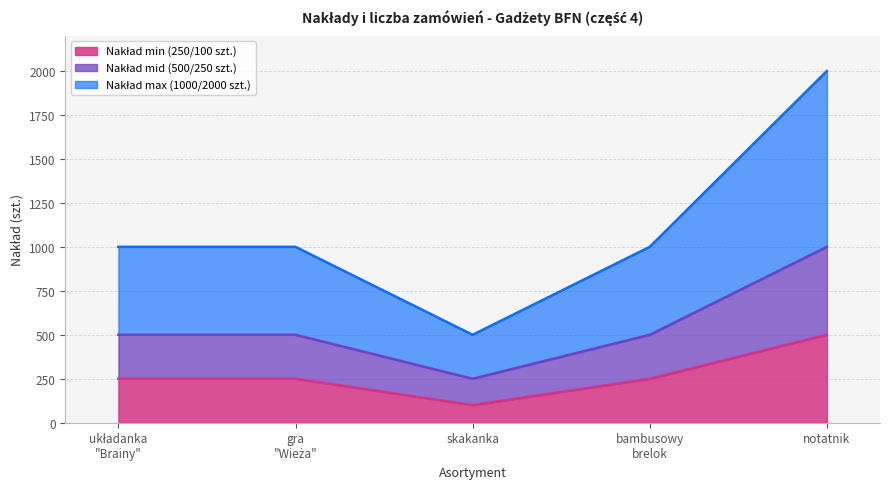

At how many categories does at least one series exceed 1435?

1